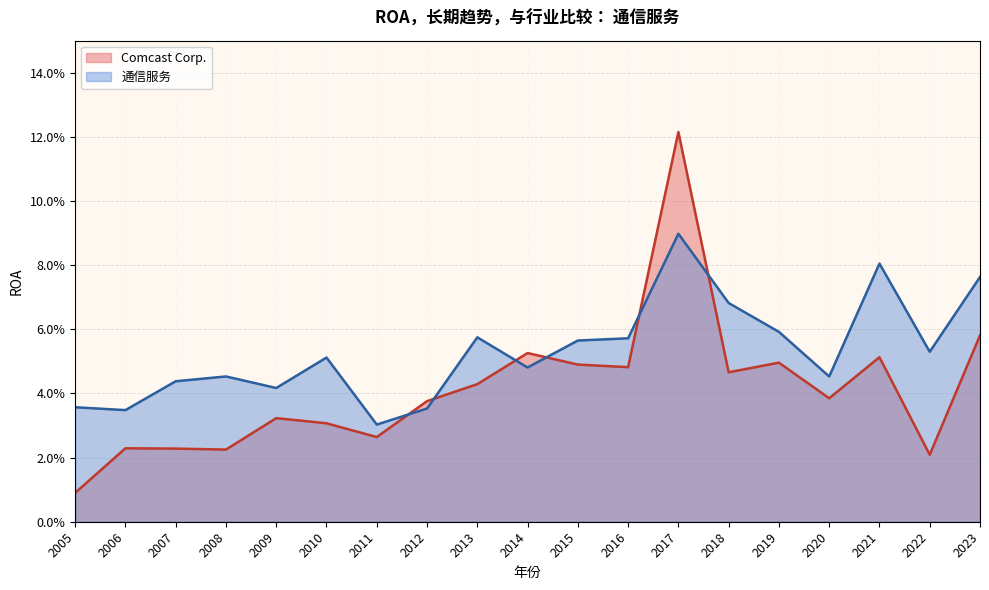

At which label is 通信服务 closest to 0?

2011